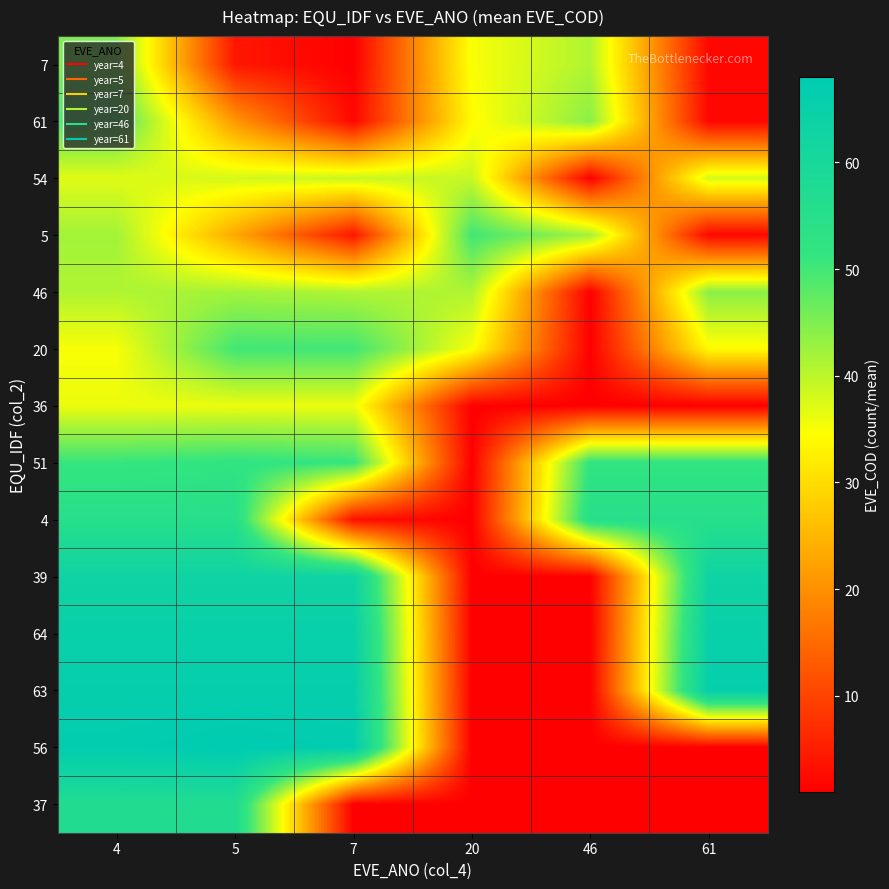

Reading left to right, list all the values displayed in this chart.

7: 4=45	5=4	7=1	20=35	46=41	61=2
61: 4=49	5=21	7=2	20=34	46=44	61=2
54: 4=37	5=38	7=39	20=39	46=1	61=38
5: 4=42	5=23	7=4	20=50	46=42	61=2
46: 4=41	5=42	7=41	20=41	46=1	61=44
20: 4=35	5=50	7=50	20=35	46=1	61=34
36: 4=36	5=36	7=36	20=1	46=1	61=1
51: 4=51	5=52	7=51	20=1	46=52	61=52
4: 4=55	5=55	7=3	20=1	46=55	61=55
39: 4=63	5=63	7=63	20=1	46=1	61=63
64: 4=65	5=65	7=65	20=1	46=1	61=65
63: 4=66	5=66	7=66	20=1	46=1	61=66
56: 4=67	5=68	7=67	20=1	46=1	61=1
37: 4=57	5=57	7=1	20=1	46=1	61=1